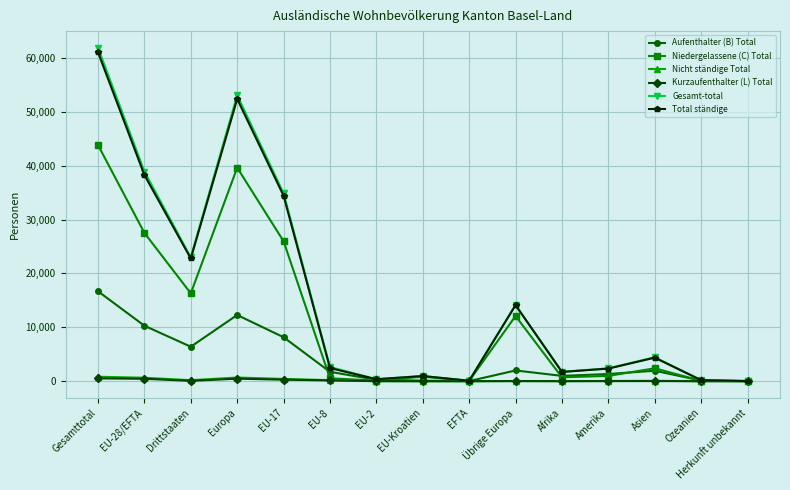

The Nicht ständige Total series shows 0 at EFTA. True or false?

True